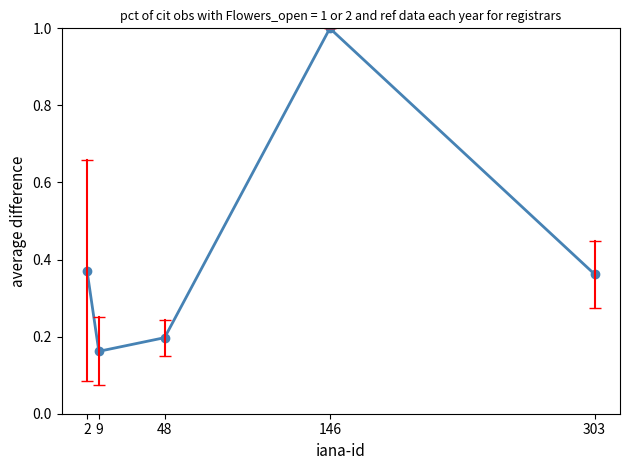

Which label corresponds to the smallest value in the chart?

9